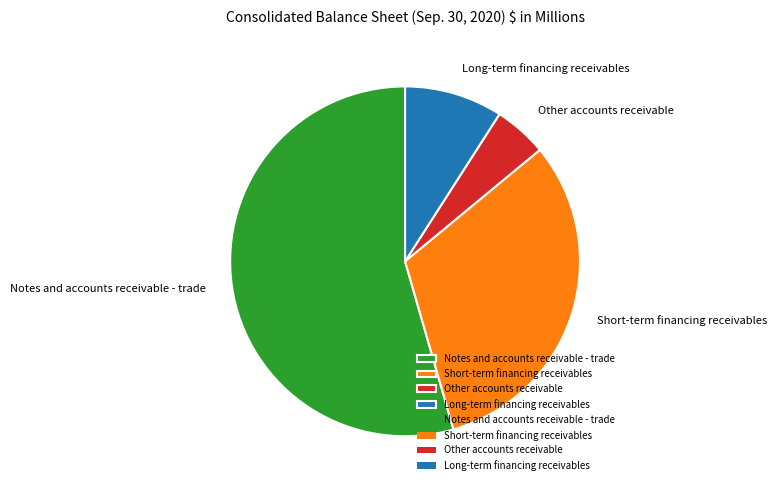

What is the ratio of the value at Other accounts receivable to the value at Long-term financing receivables?

0.5